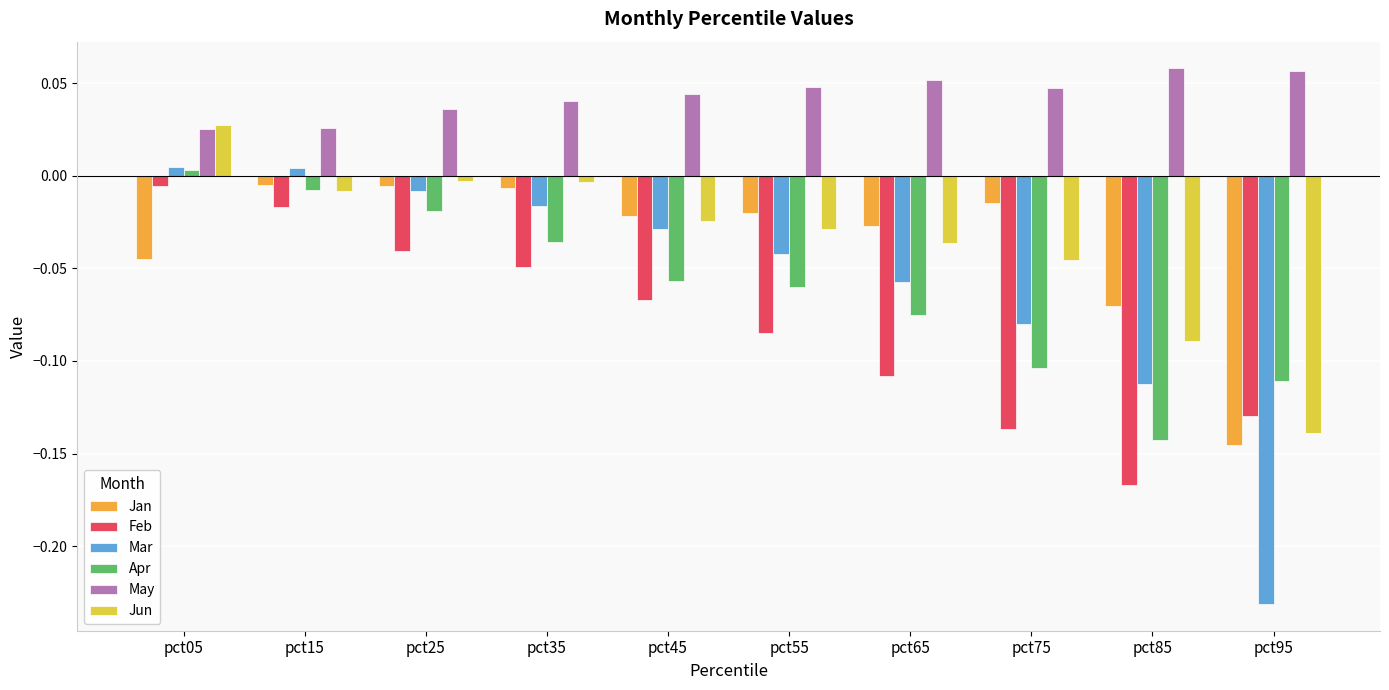

Which series changed the most between pct05 and pct55?

Feb